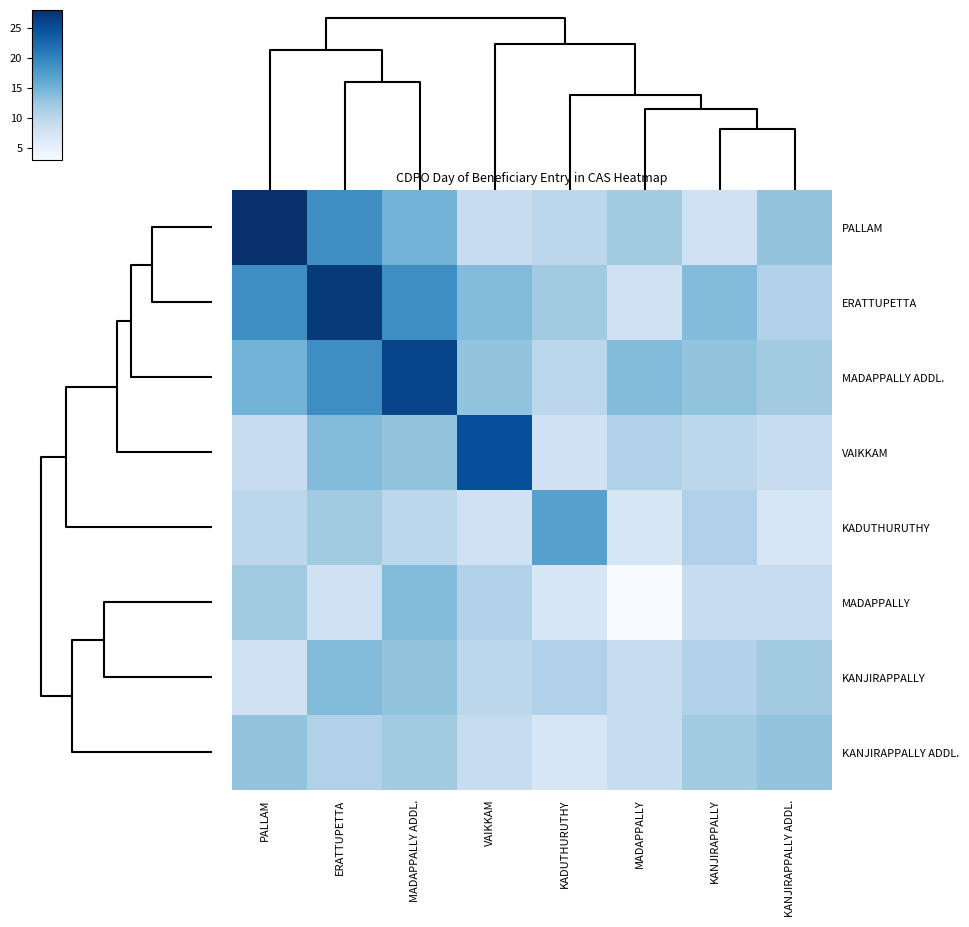

Reading left to right, list all the values displayed in this chart.

PALLAM: PALLAM=28	ERATTUPETTA=19	MADAPPALLY ADDL.=15	VAIKKAM=9	KADUTHURUTHY=10	MADAPPALLY=12	KANJIRAPPALLY=8	KANJIRAPPALLY ADDL.=13
ERATTUPETTA: PALLAM=19	ERATTUPETTA=27	MADAPPALLY ADDL.=19	VAIKKAM=14	KADUTHURUTHY=12	MADAPPALLY=8	KANJIRAPPALLY=14	KANJIRAPPALLY ADDL.=11
MADAPPALLY ADDL.: PALLAM=15	ERATTUPETTA=19	MADAPPALLY ADDL.=26	VAIKKAM=13	KADUTHURUTHY=10	MADAPPALLY=14	KANJIRAPPALLY=13	KANJIRAPPALLY ADDL.=12
VAIKKAM: PALLAM=9	ERATTUPETTA=14	MADAPPALLY ADDL.=13	VAIKKAM=25	KADUTHURUTHY=8	MADAPPALLY=11	KANJIRAPPALLY=10	KANJIRAPPALLY ADDL.=9
KADUTHURUTHY: PALLAM=10	ERATTUPETTA=12	MADAPPALLY ADDL.=10	VAIKKAM=8	KADUTHURUTHY=17	MADAPPALLY=7	KANJIRAPPALLY=11	KANJIRAPPALLY ADDL.=7
MADAPPALLY: PALLAM=12	ERATTUPETTA=8	MADAPPALLY ADDL.=14	VAIKKAM=11	KADUTHURUTHY=7	MADAPPALLY=3	KANJIRAPPALLY=9	KANJIRAPPALLY ADDL.=9
KANJIRAPPALLY: PALLAM=8	ERATTUPETTA=14	MADAPPALLY ADDL.=13	VAIKKAM=10	KADUTHURUTHY=11	MADAPPALLY=9	KANJIRAPPALLY=11	KANJIRAPPALLY ADDL.=12
KANJIRAPPALLY ADDL.: PALLAM=13	ERATTUPETTA=11	MADAPPALLY ADDL.=12	VAIKKAM=9	KADUTHURUTHY=7	MADAPPALLY=9	KANJIRAPPALLY=12	KANJIRAPPALLY ADDL.=13